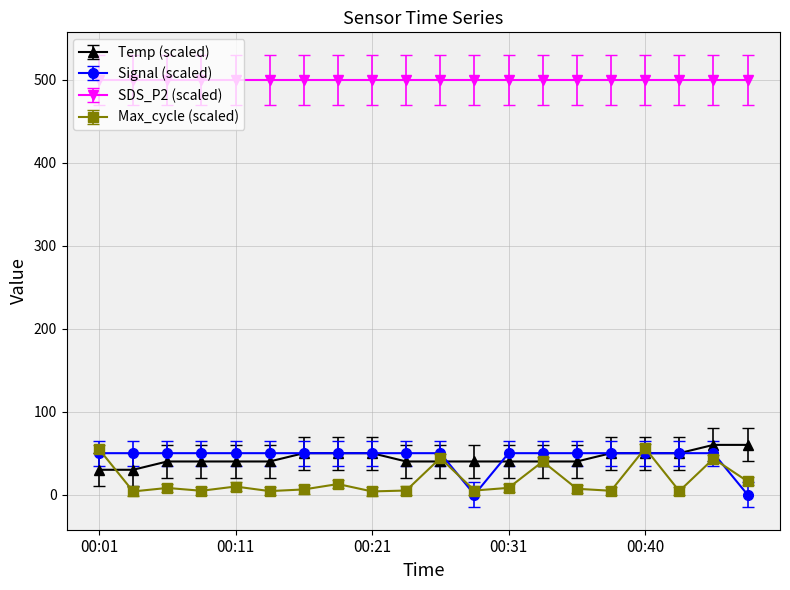

How many lines are shown in the chart?

4